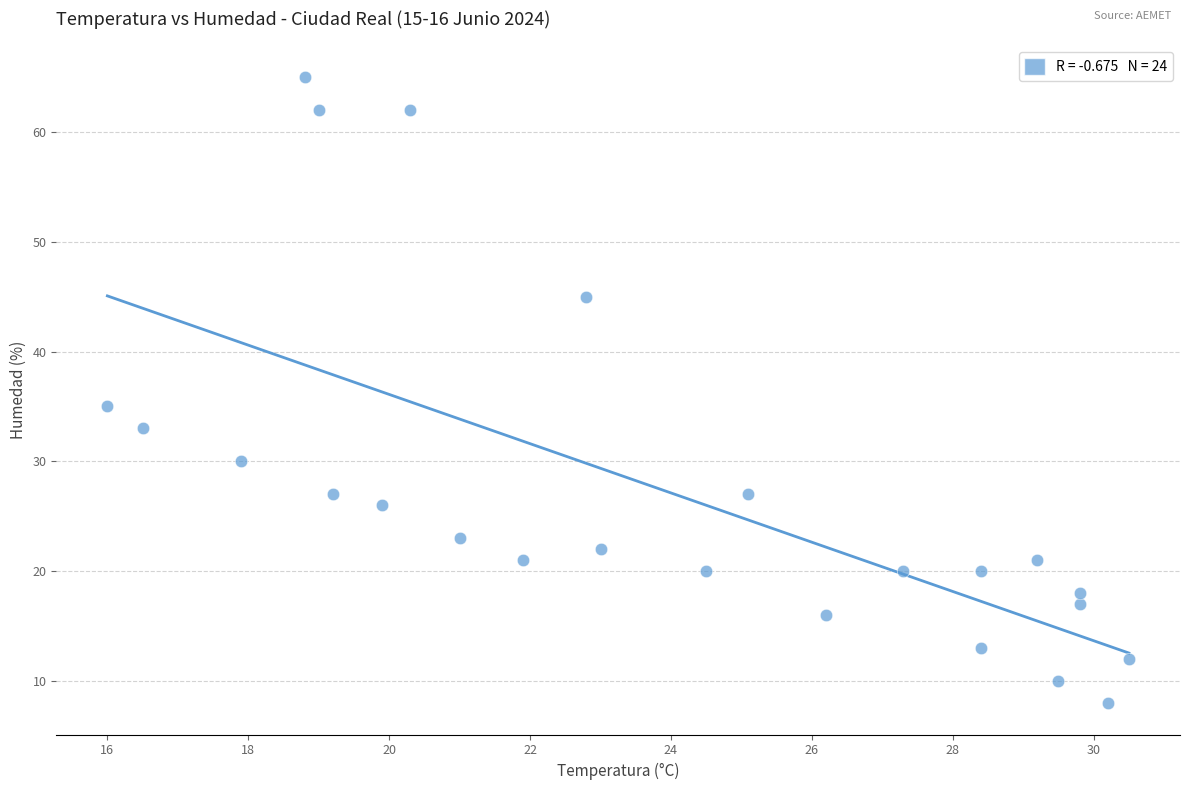

What Y value in the scatter plot is closest to 36?

35